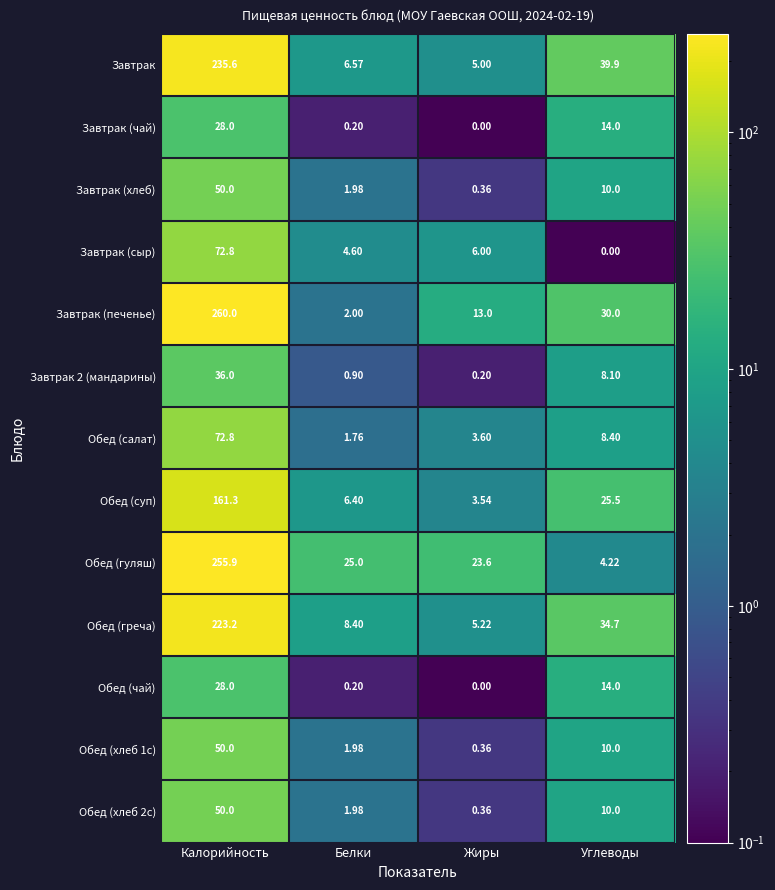

Where does the Завтрак (хлеб) series first go above 10?

Калорийность